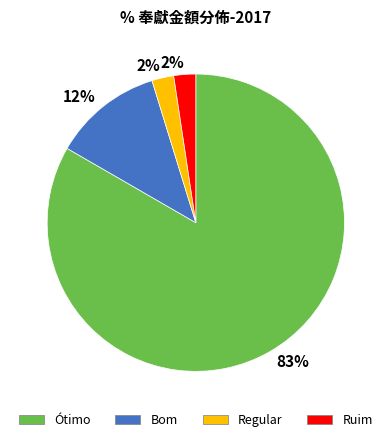

To the nearest percent, what is the average slice percentage?

25%